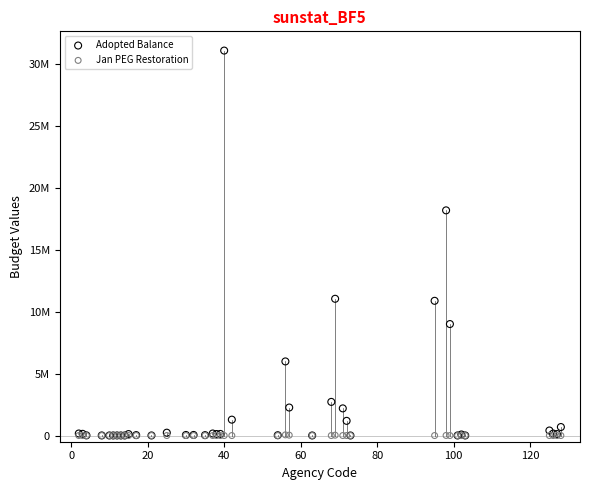

Which series has the widest spread of Y values?

Adopted Balance